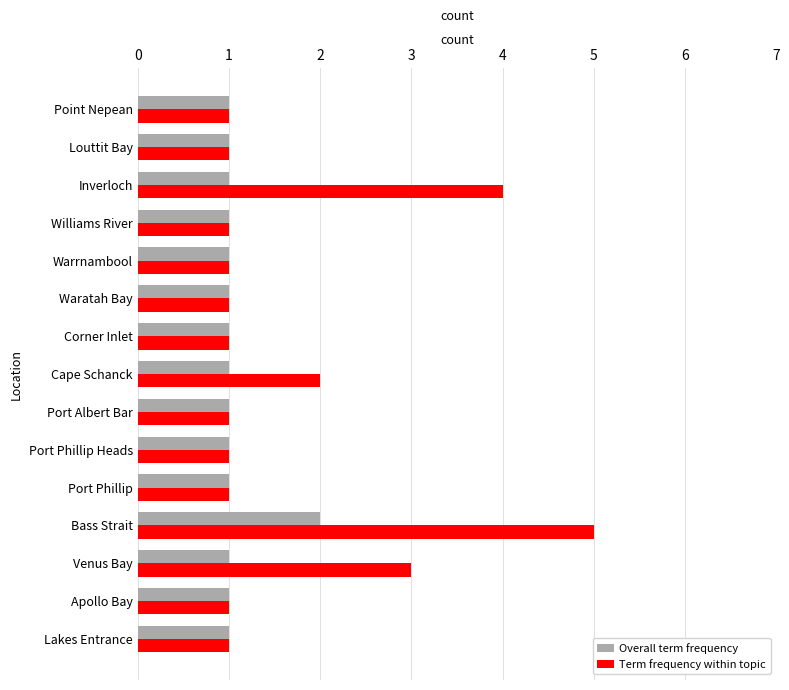

Which series has the largest total across all categories?

Term frequency within topic